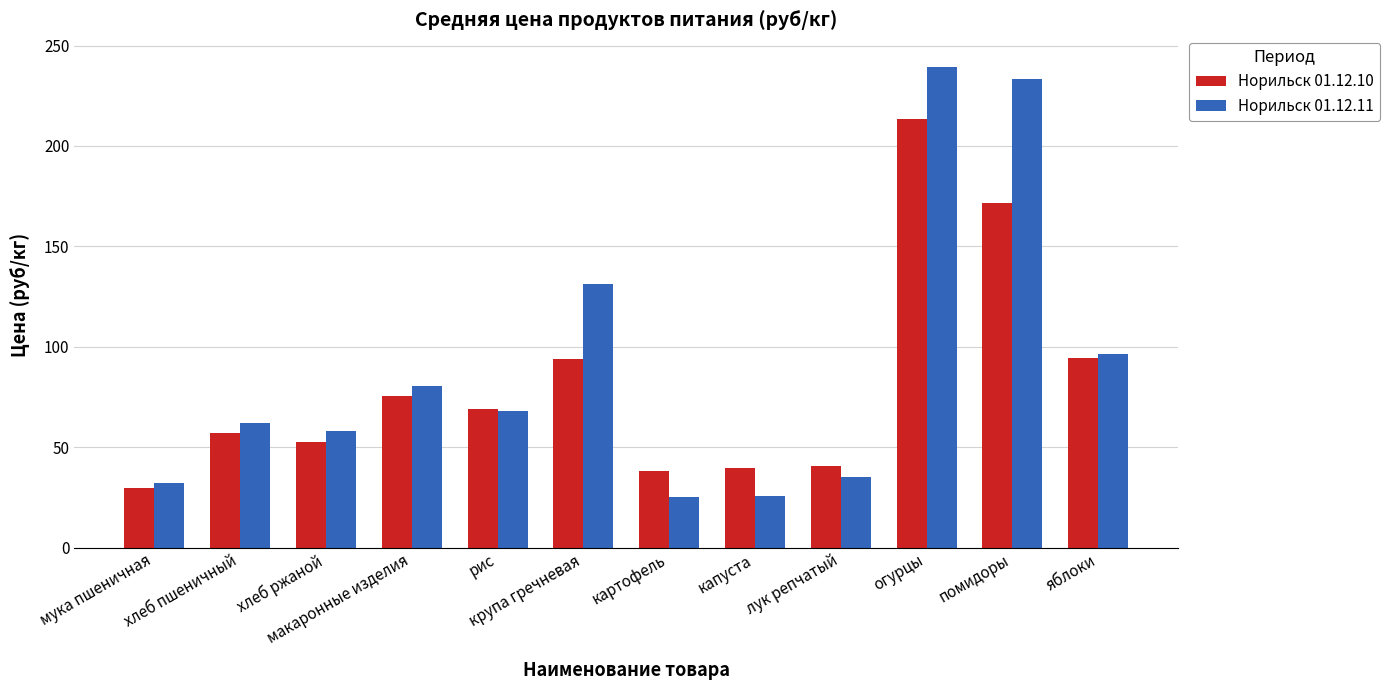

What is the difference between the Норильск 01.12.11 values at лук репчатый and огурцы?

204.2